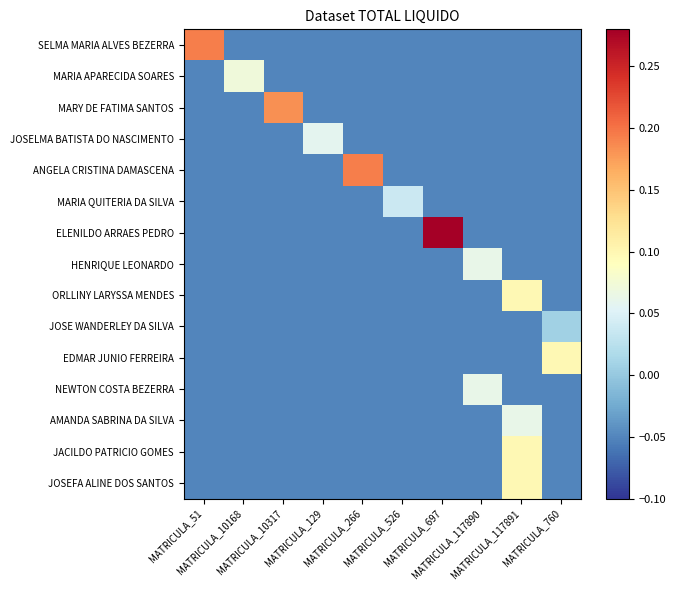

What is the greatest value displayed?

0.3